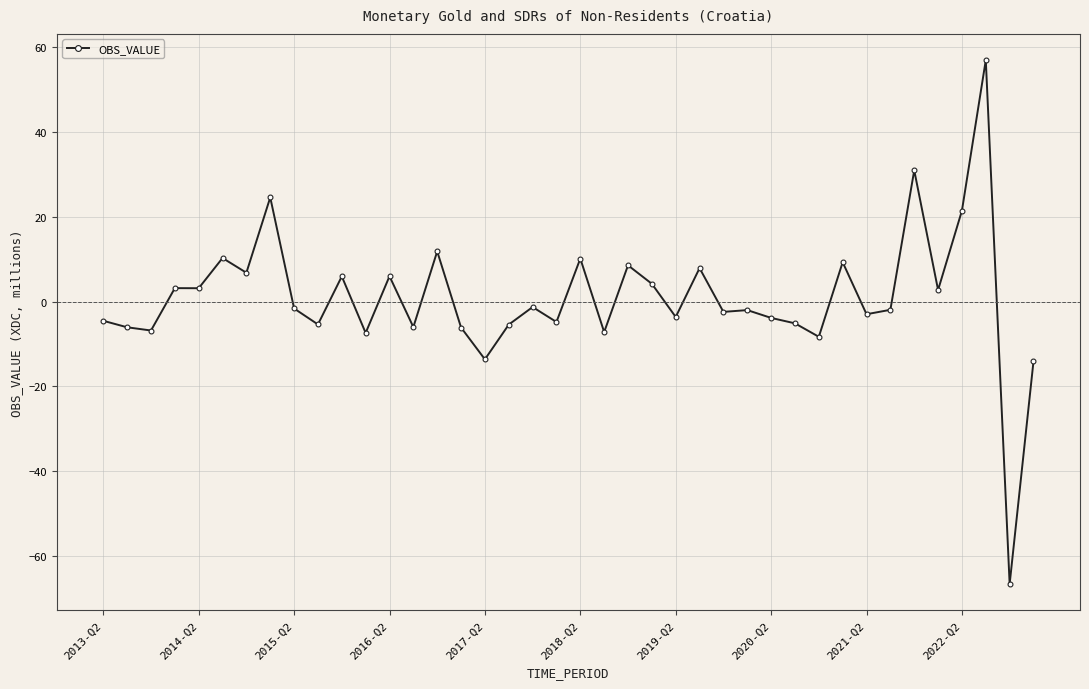

What is the minimum value shown in the chart?

-66.6